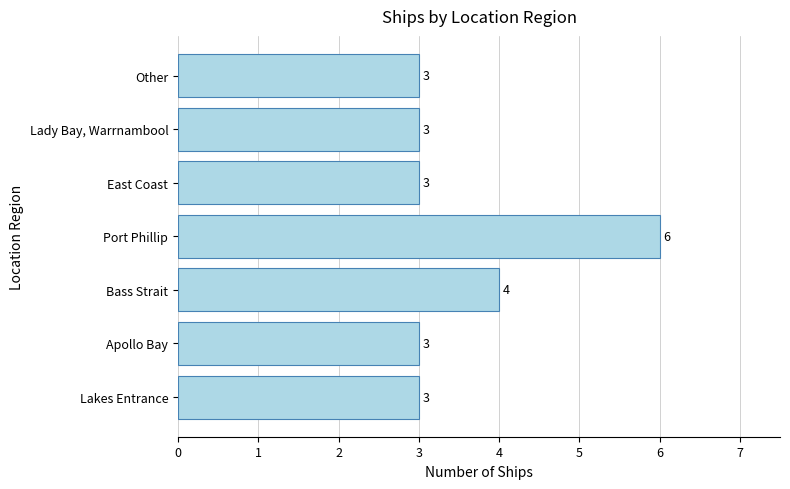

How many bars are there in total?

7